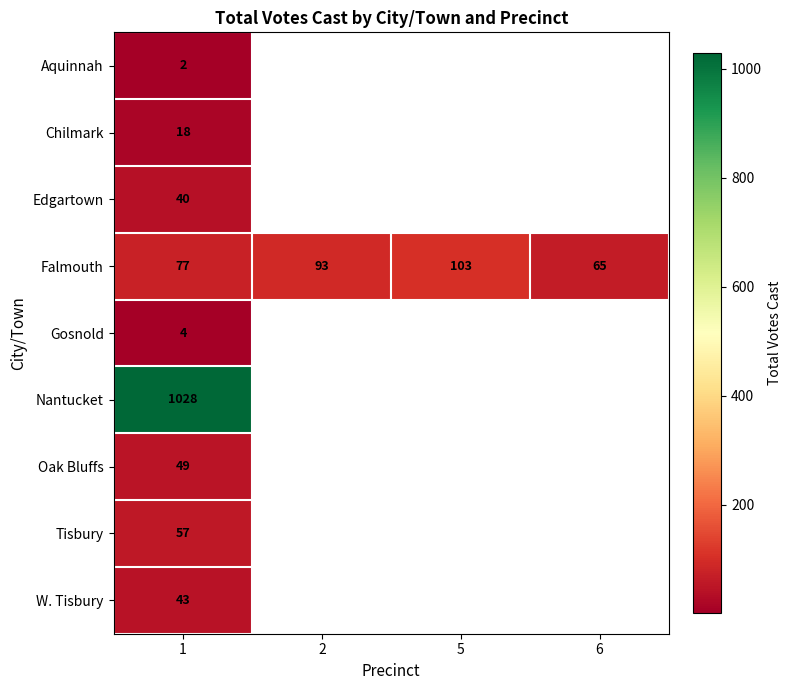

Is it true that Falmouth equals 65 at 6?

True